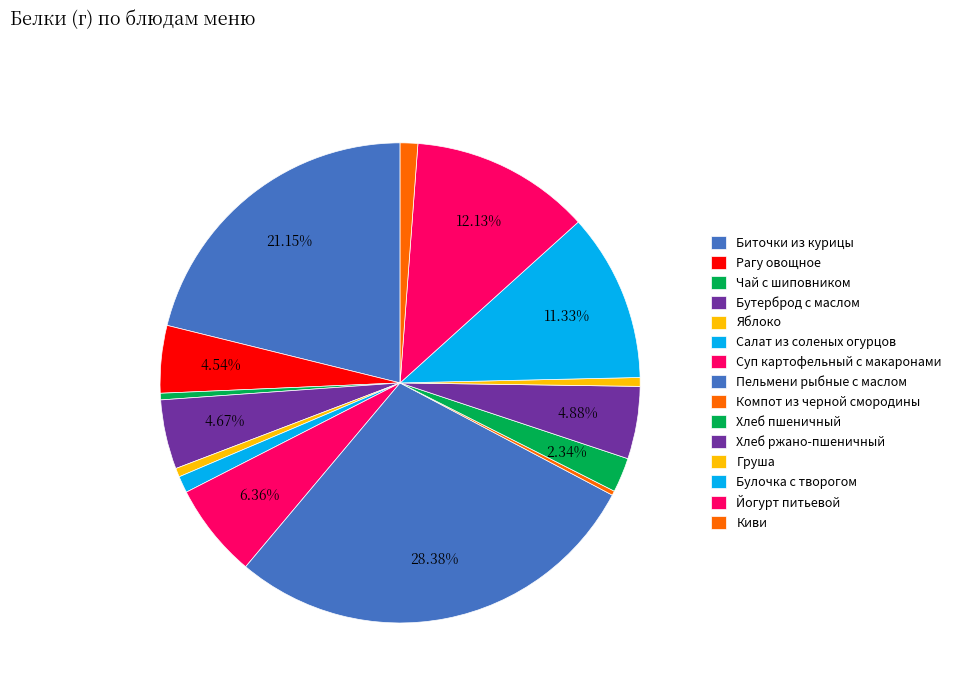

Count the number of slices in the pie.

15